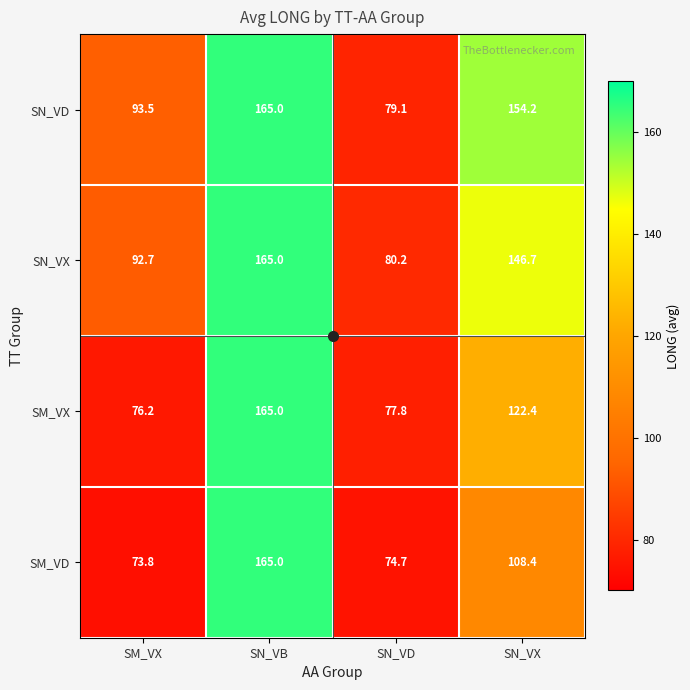

How many distinct data groups are displayed?

4